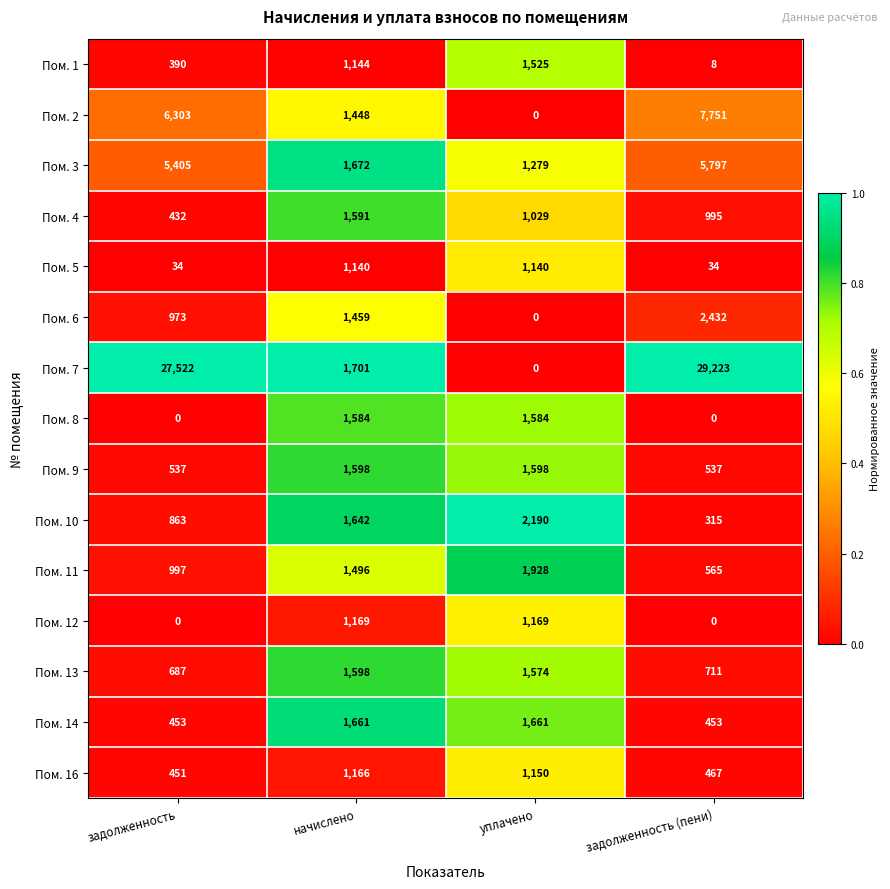

What is the difference between the second highest and second lowest values in the Пом. 4 series?

34